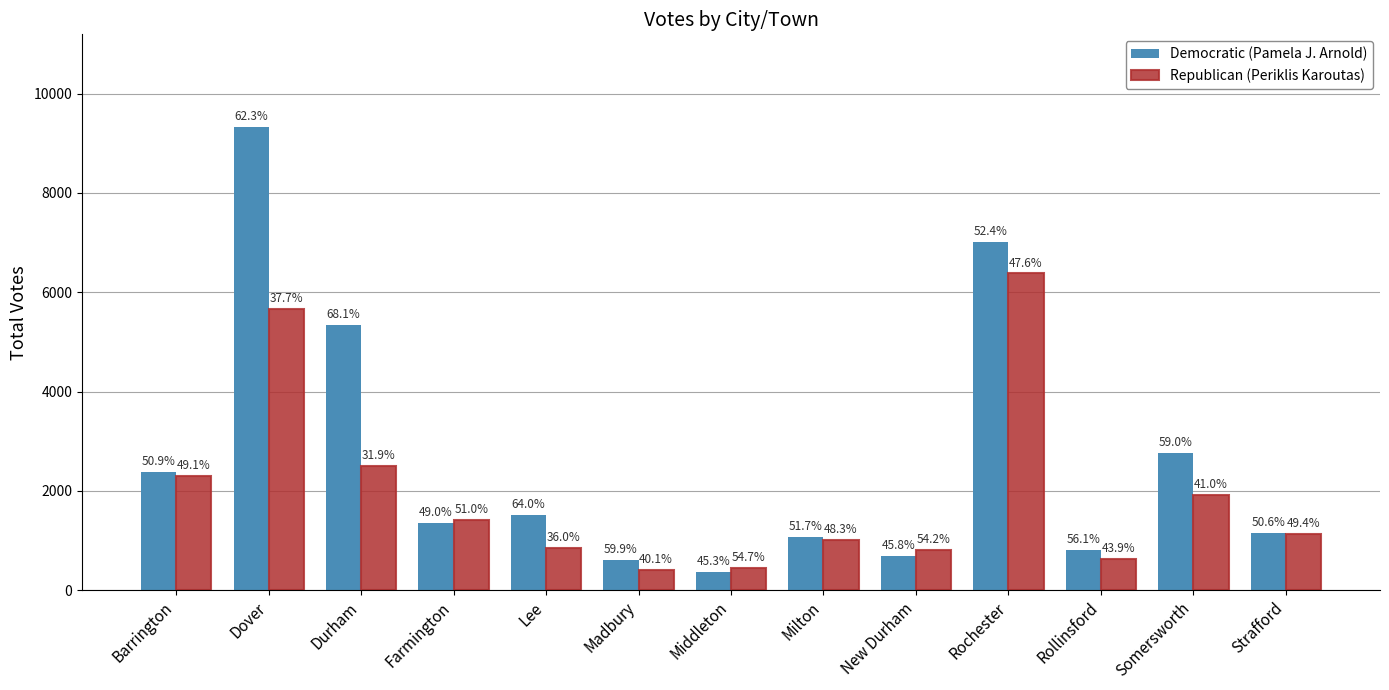

What is the label of the 3rd bar from the left?

Durham